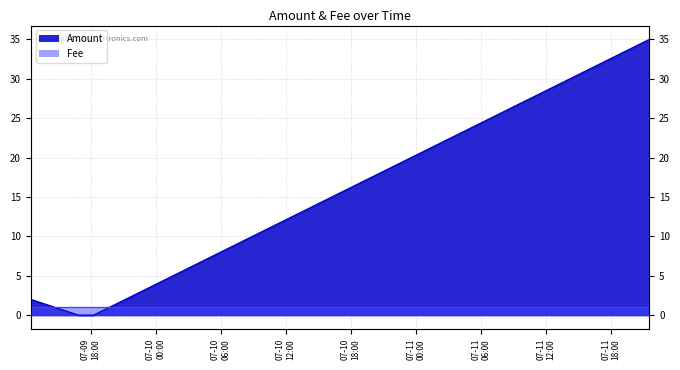

At which category does the chart reach its minimum across all series?

2017-07-09 16:52:12